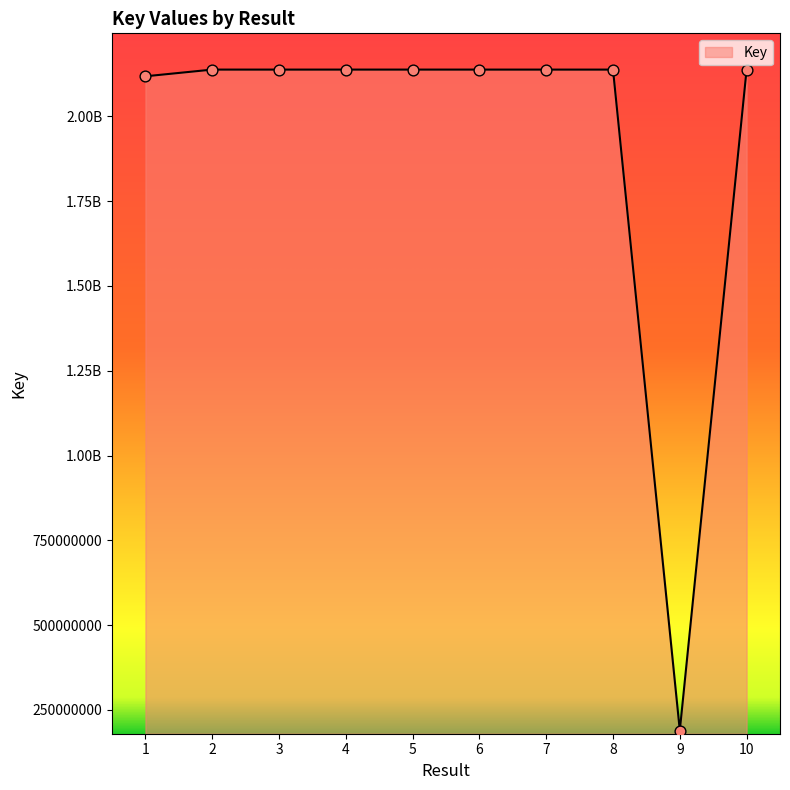

Between 2 and 8, which is larger?

2